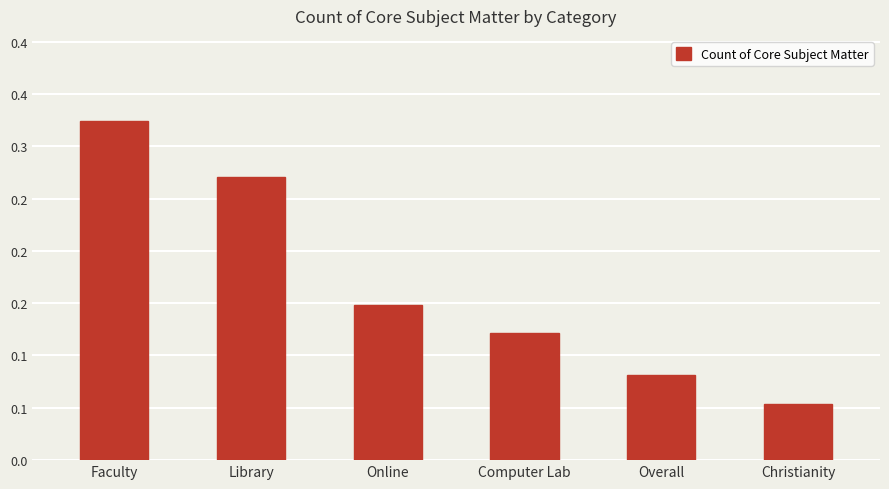

What is the label of the 4th bar from the right?

Online